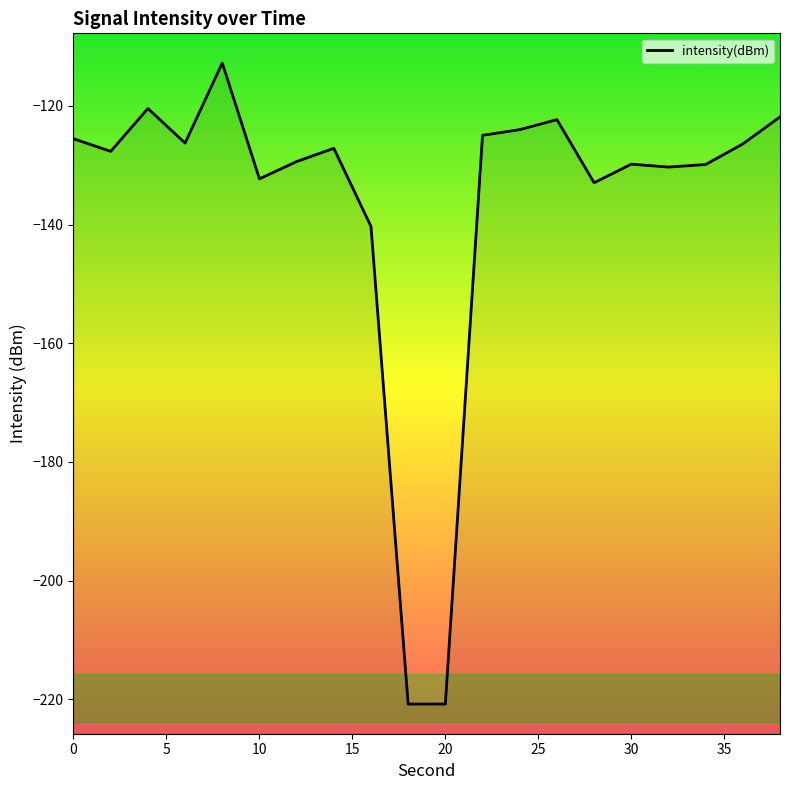

Does the chart have visible grid lines?

No